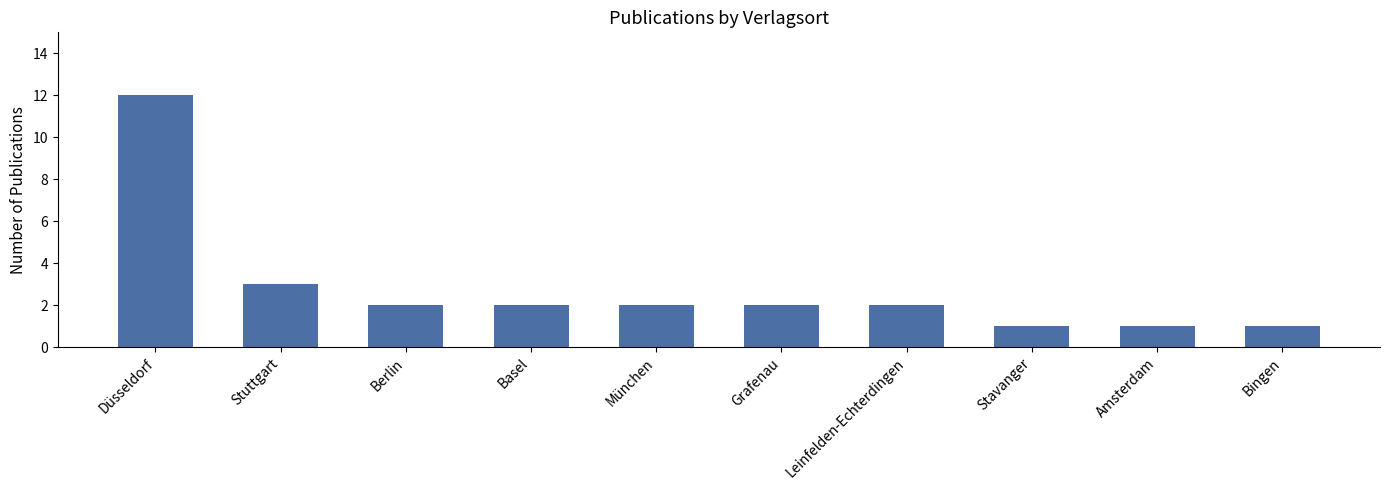

True or false: the data shows 2 at Leinfelden-Echterdingen.

True